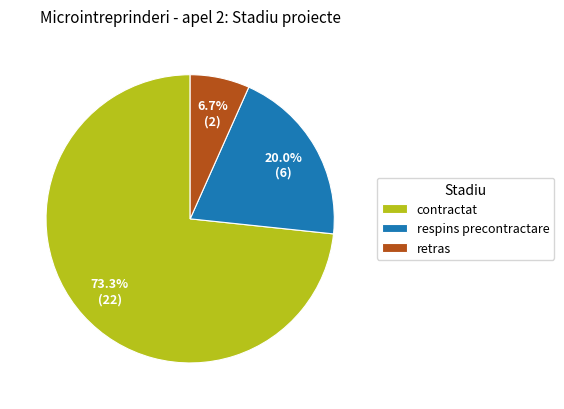

Is contractat the majority of the pie?

Yes